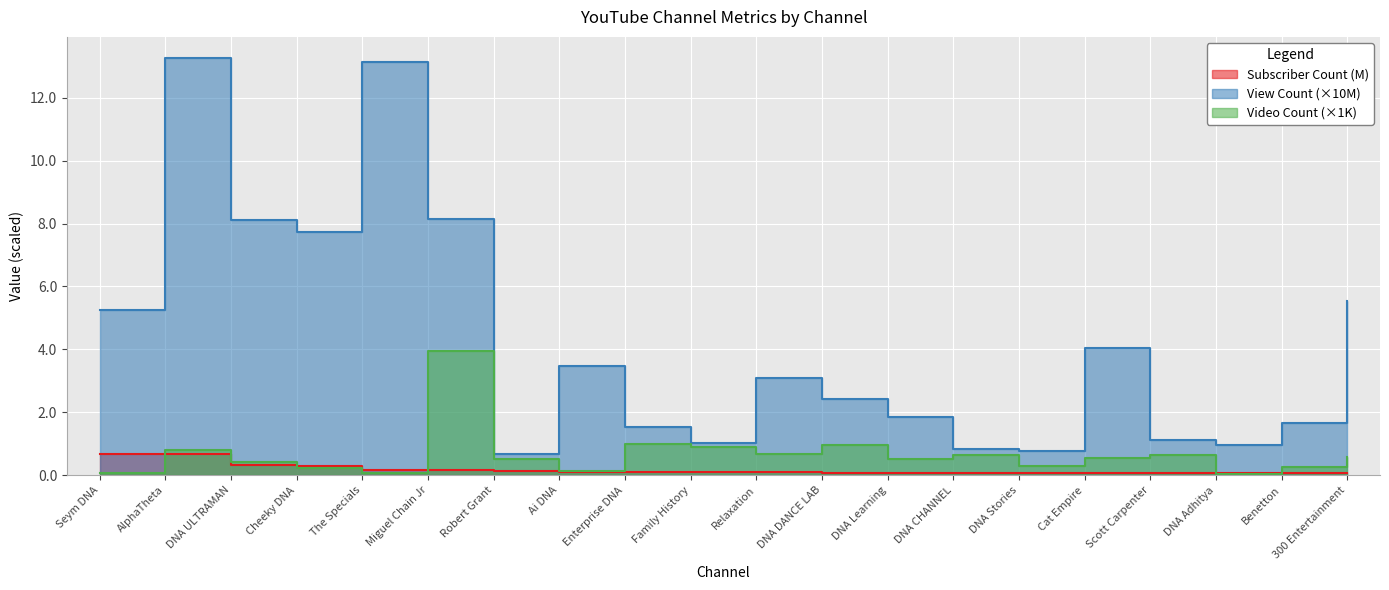

True or false: Subscriber Count and Video Count cross at least once.

True